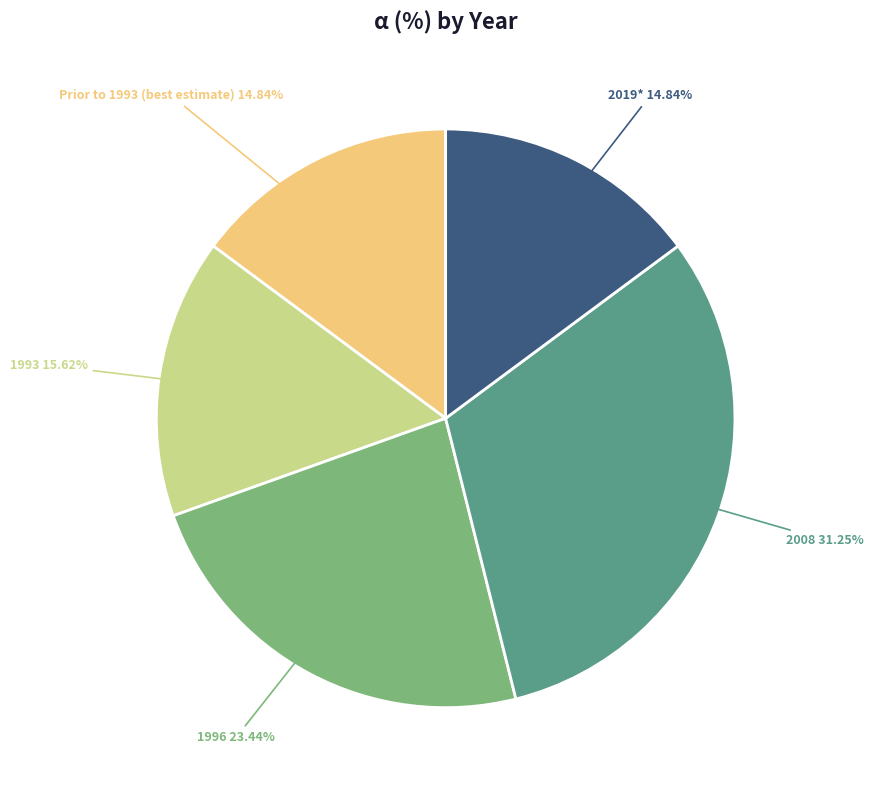

Which has a higher value, 1996 or Prior to 1993 (best estimate)?

1996